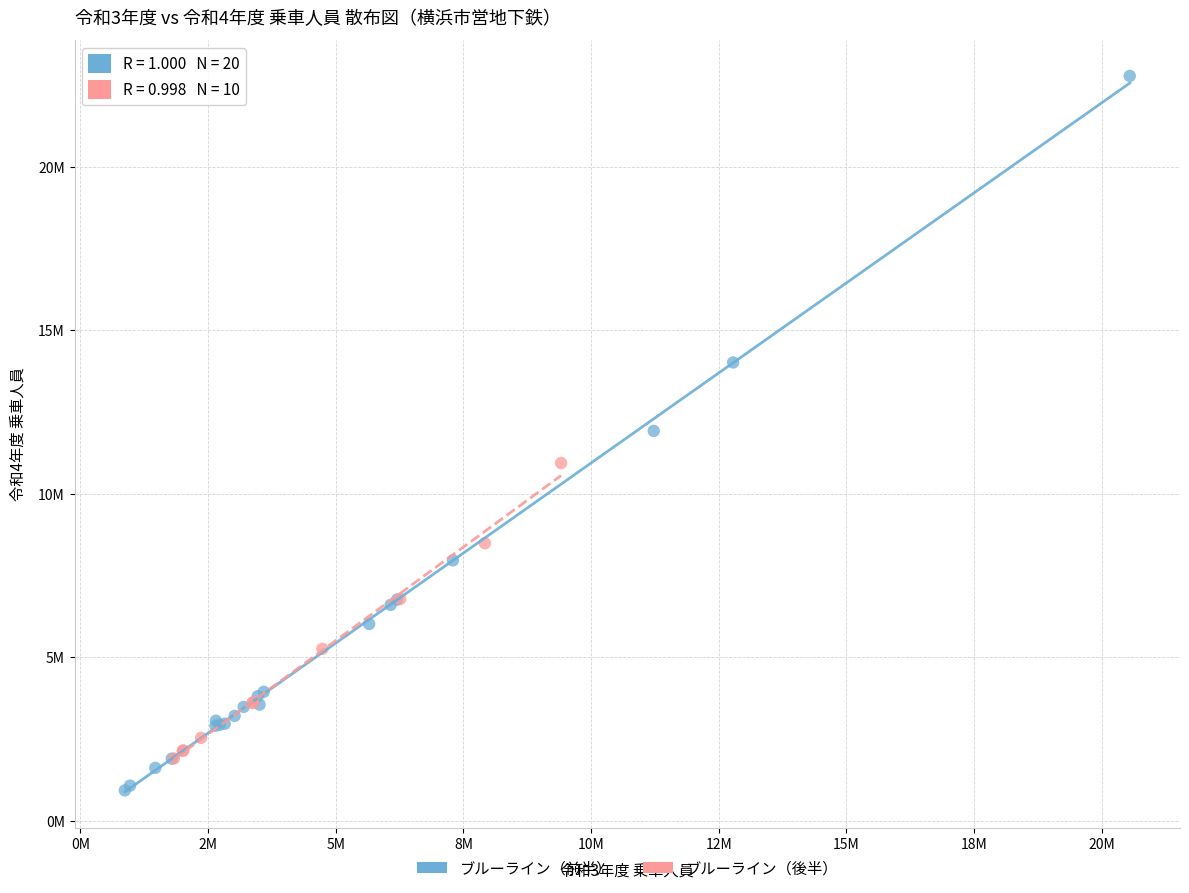

Which series has the largest Y range (max minus min)?

ブルーライン（前半）